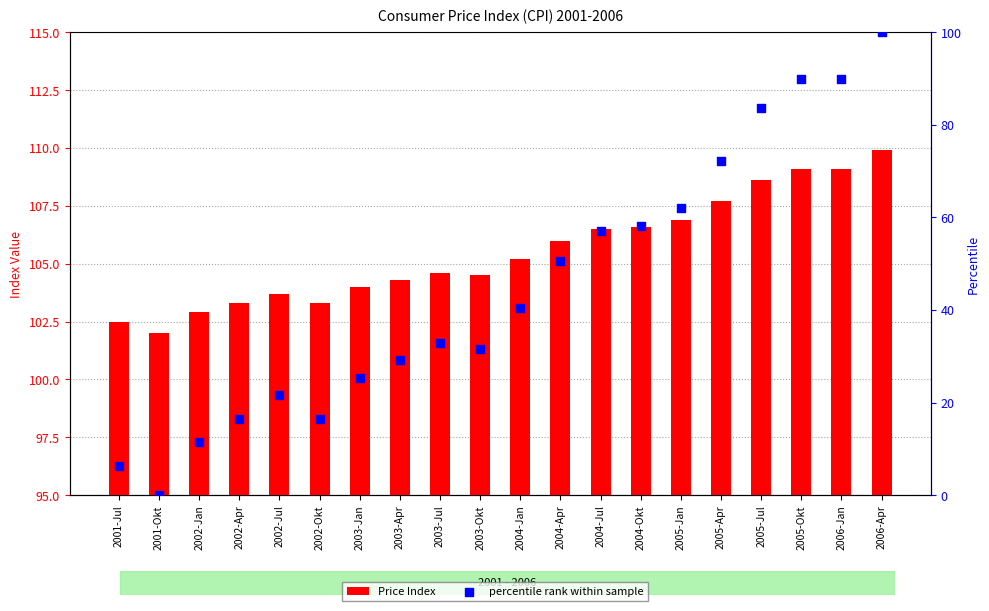

What is the total value across all series at 2003-Jul?

137.5